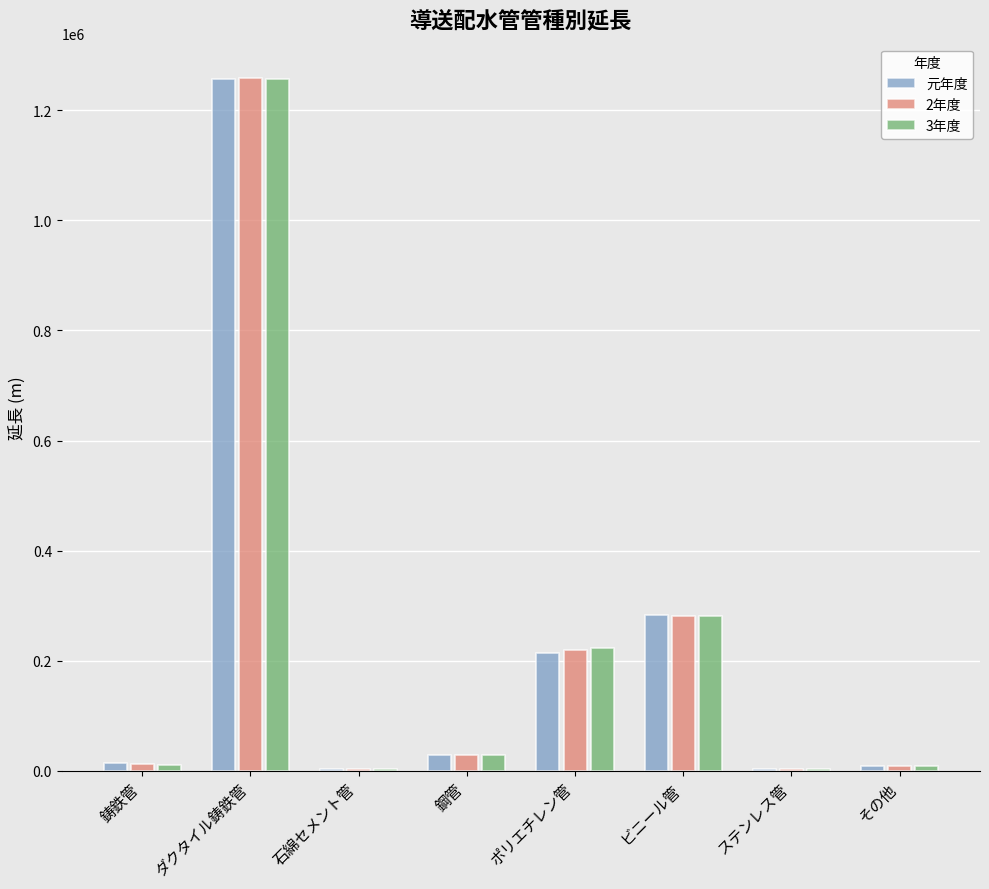

At which category does the chart reach its peak across all series?

ダクタイル鋳鉄管